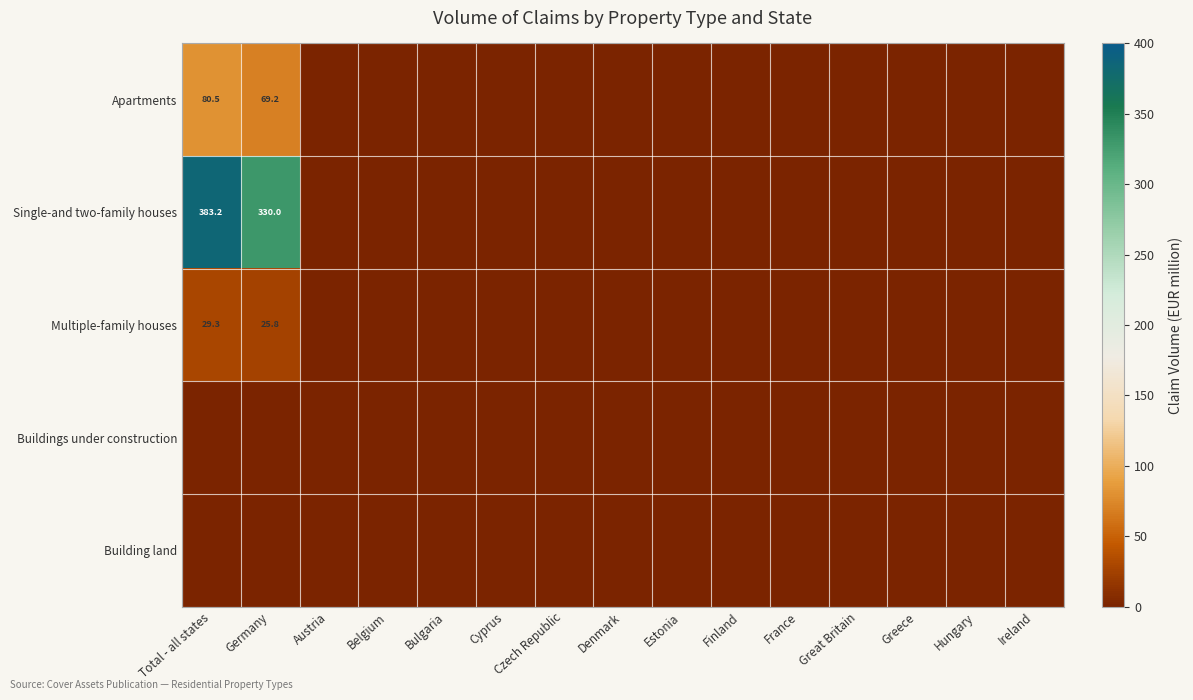

The Single-and two-family houses series shows 330.0 at Germany. True or false?

True